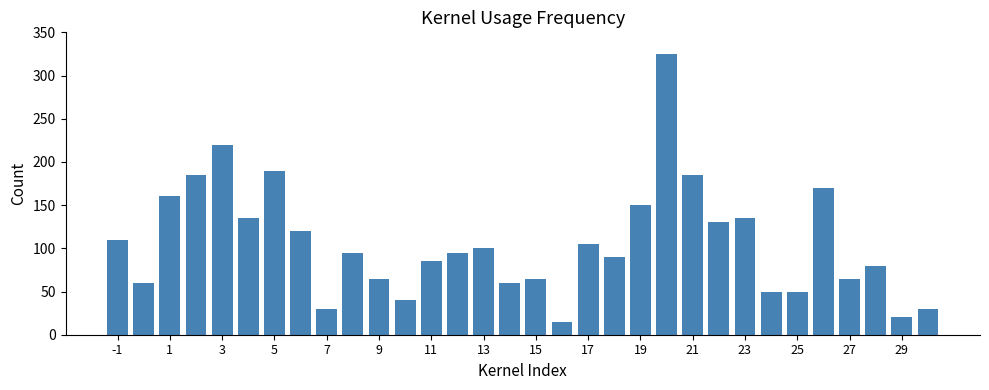

Reading left to right, transcribe all the data shown in this chart.

110	60	160	185	220	135	190	120	30	95	65	40	85	95	100	60	65	15	105	90	150	325	185	130	135	50	50	170	65	80	20	30